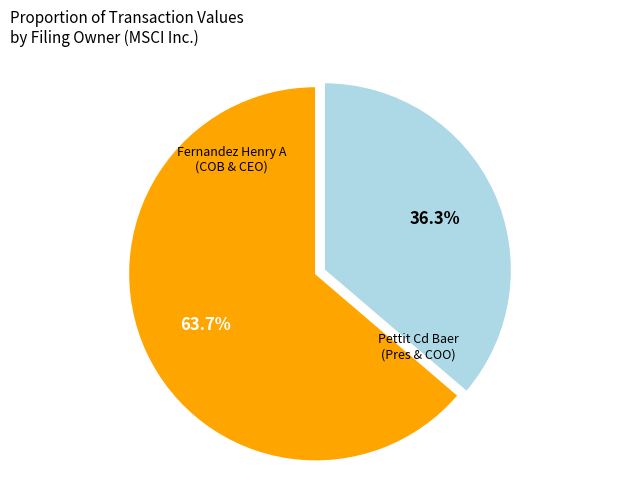

Is there a majority slice in this chart?

Yes